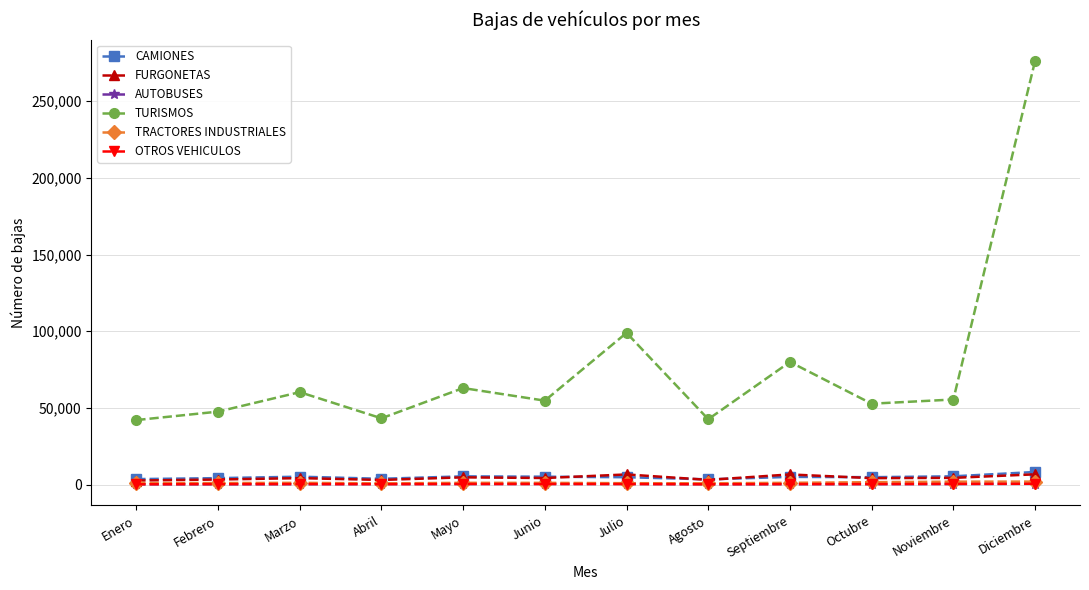

At which category is the sum across all series the highest?

Diciembre